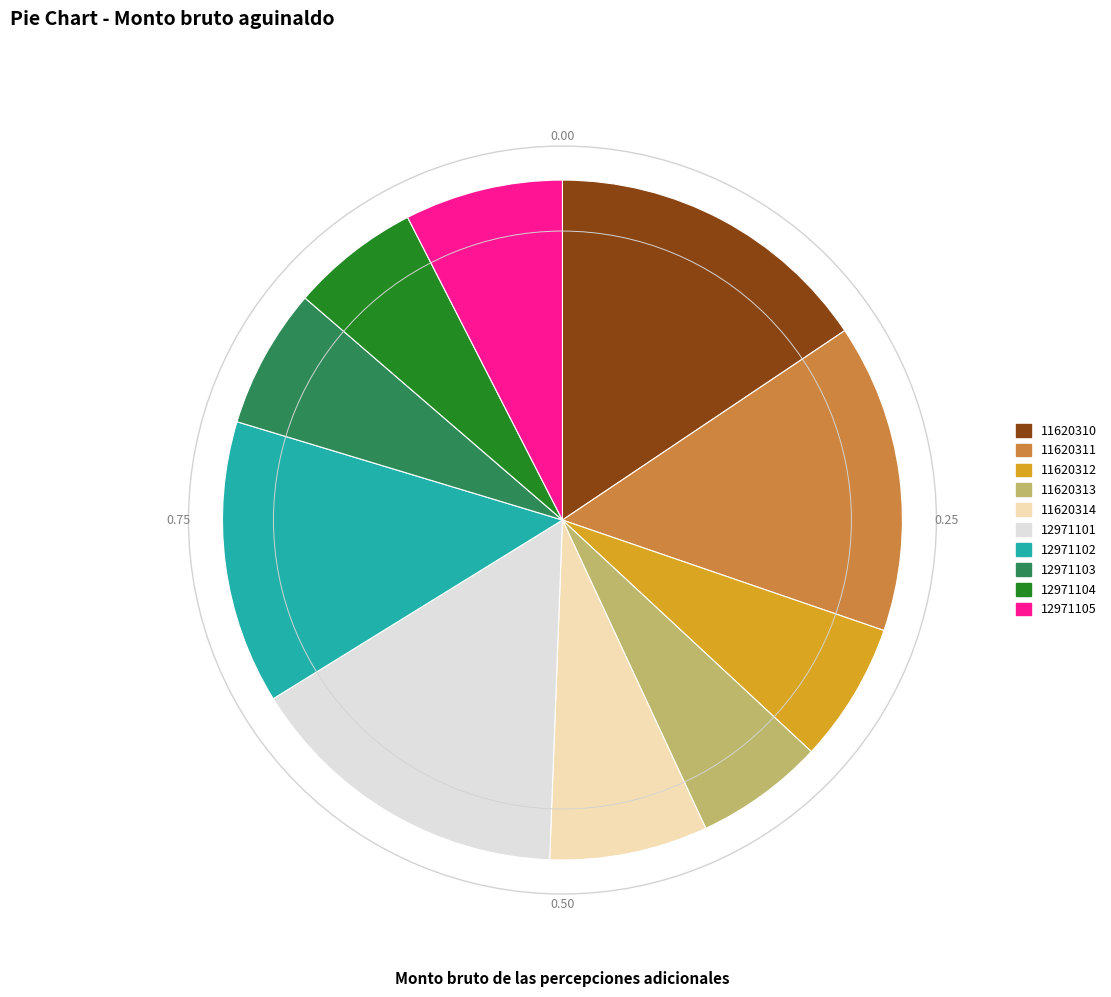

How many slices are in this pie chart?

10